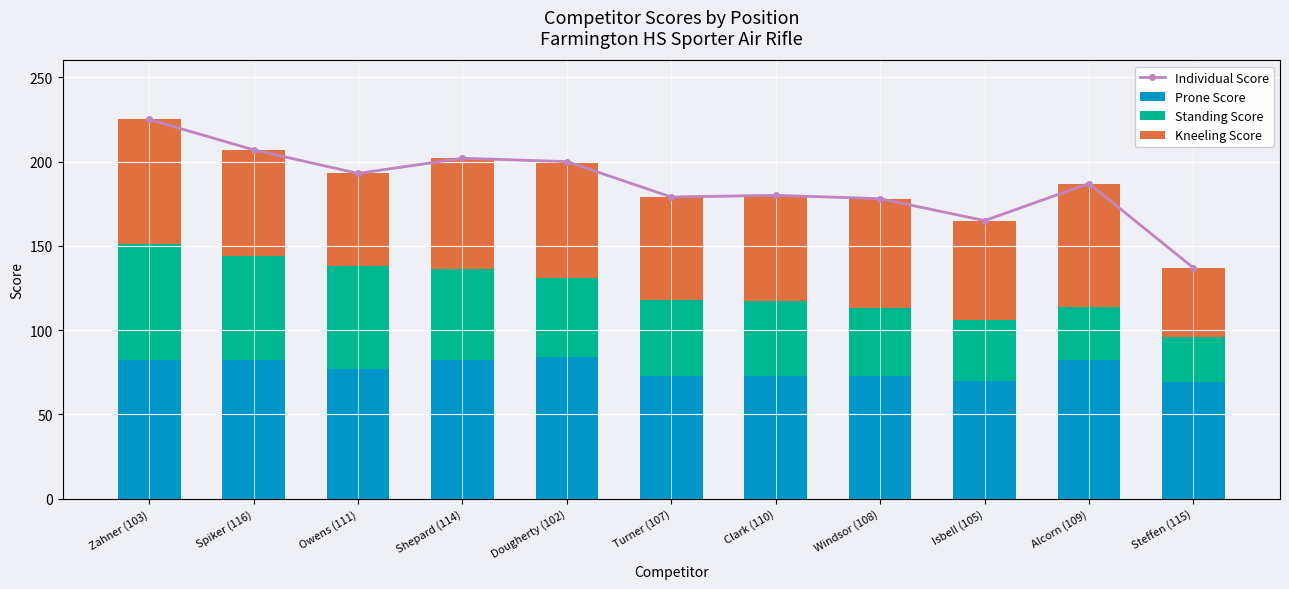

List the labels in order of Individual Score value, largest first.

Zahner (103), Spiker (116), Shepard (114), Dougherty (102), Owens (111), Alcorn (109), Clark (110), Turner (107), Windsor (108), Isbell (105), Steffen (115)